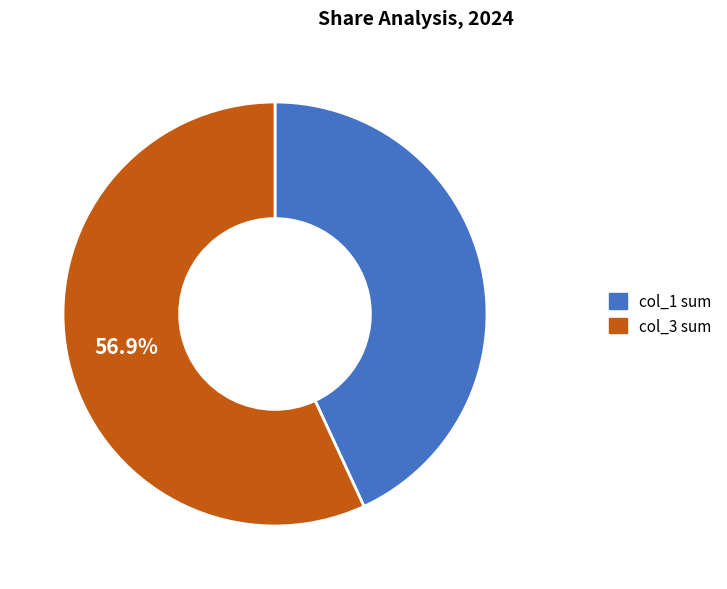

Between col_1 sum and col_3 sum, which is larger?

col_3 sum